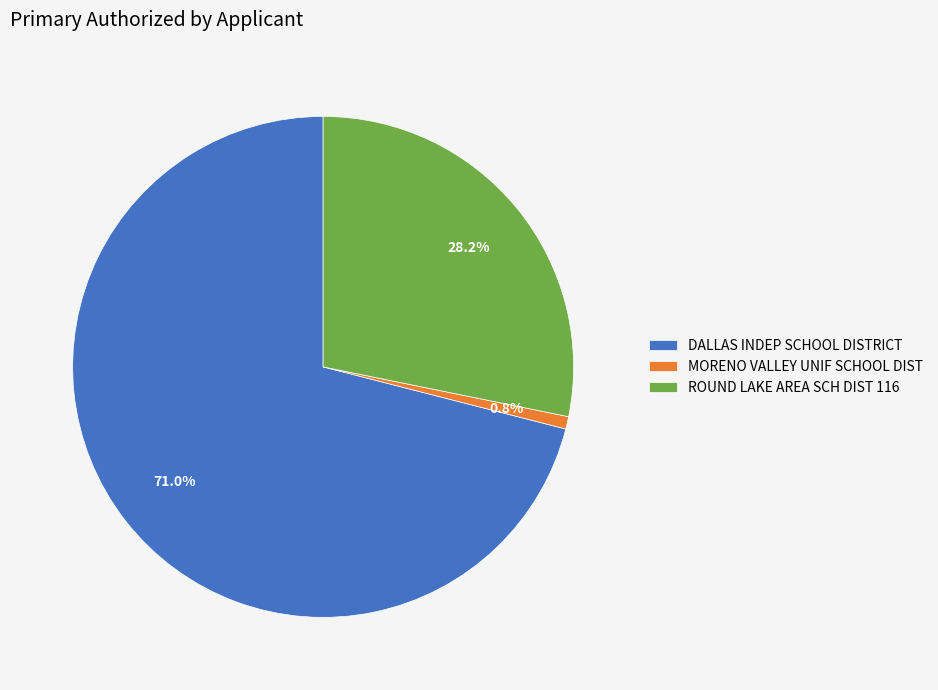

What percentage do DALLAS INDEP SCHOOL DISTRICT and MORENO VALLEY UNIF SCHOOL DIST together represent?

71.8%